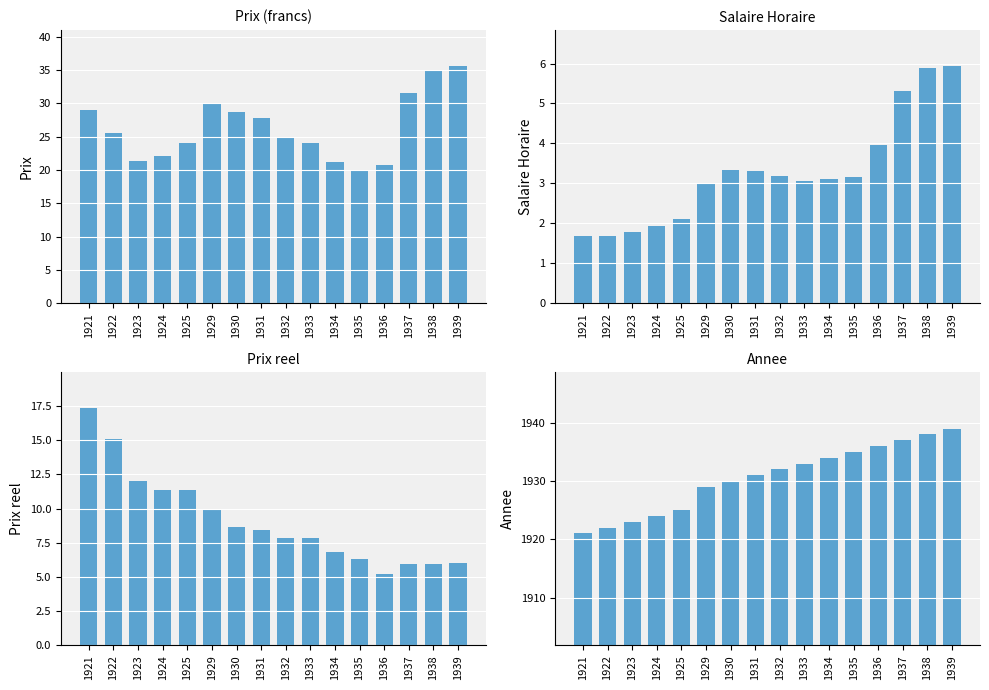

How many categories are shown in the chart?

16